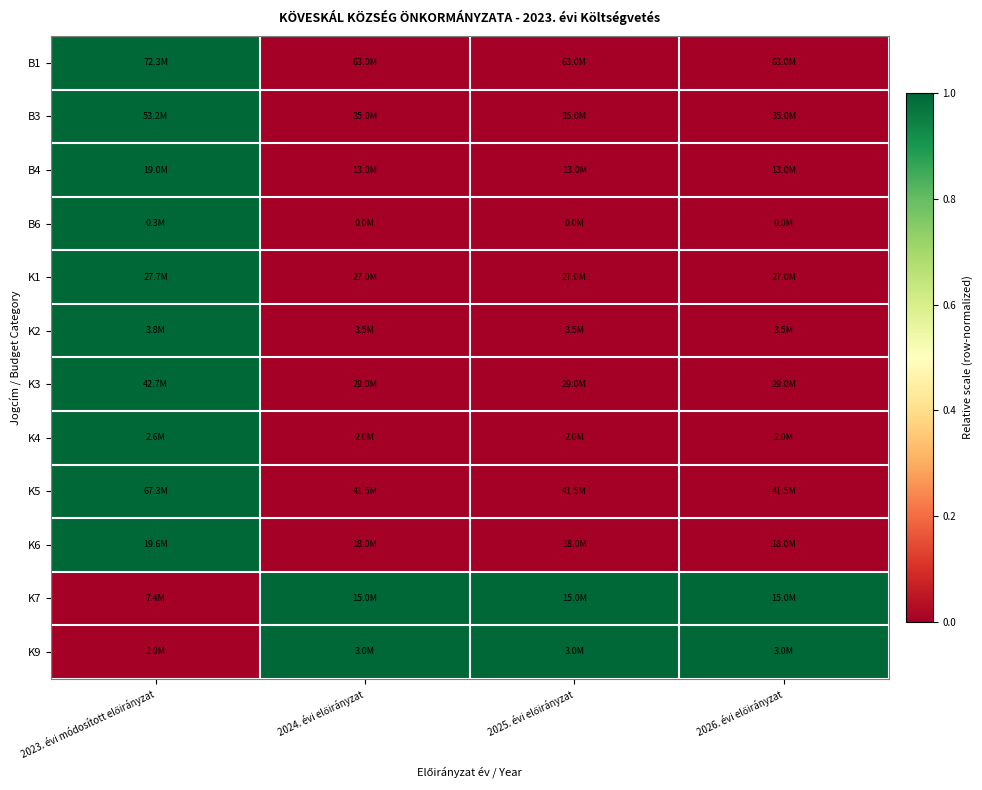

How many categories are shown in the chart?

4